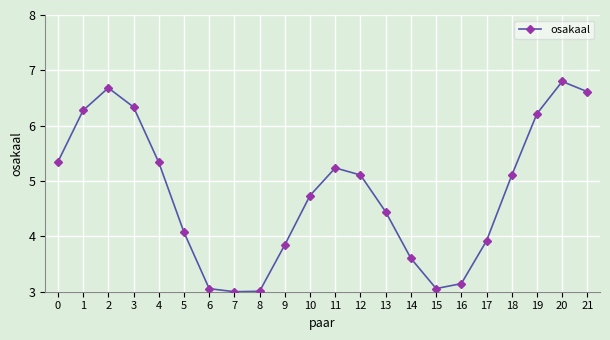

What is the ratio of the value at 18 to the value at 14?

1.4